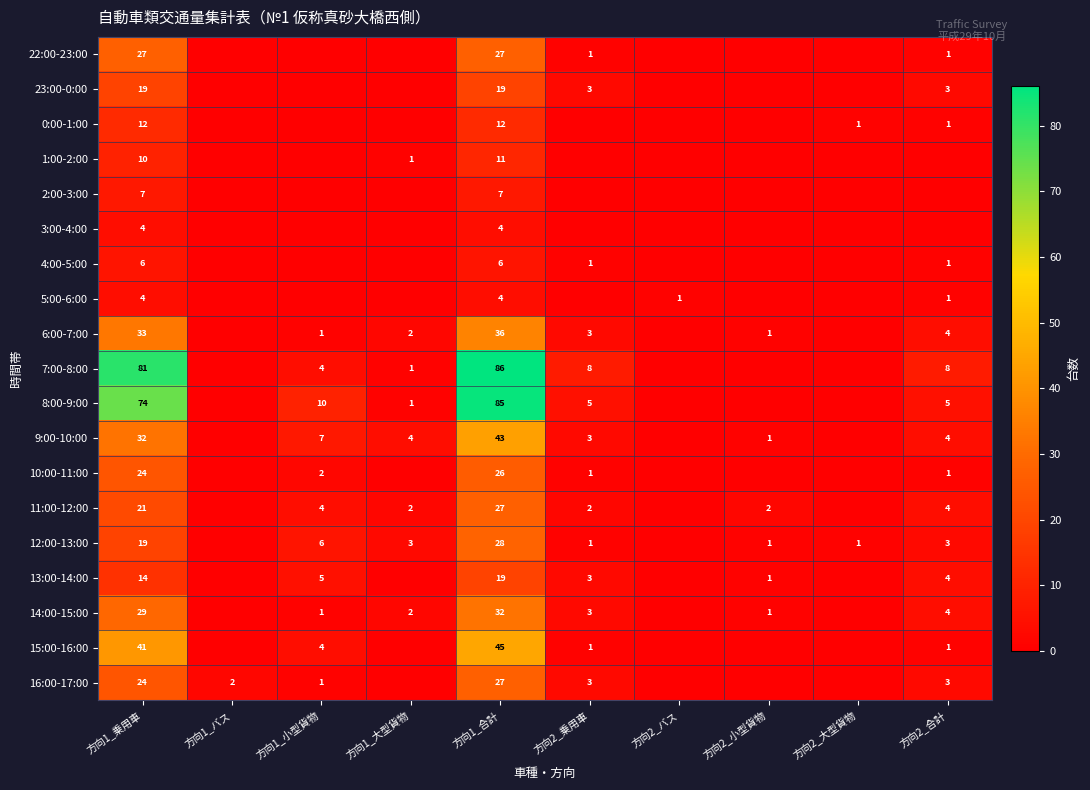

The 1:00-2:00 series shows 10 at 方向1_乗用車. True or false?

True